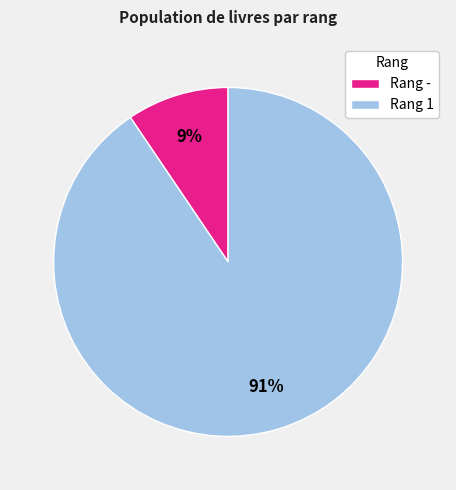

Which category has the biggest portion of the pie?

Rang 1